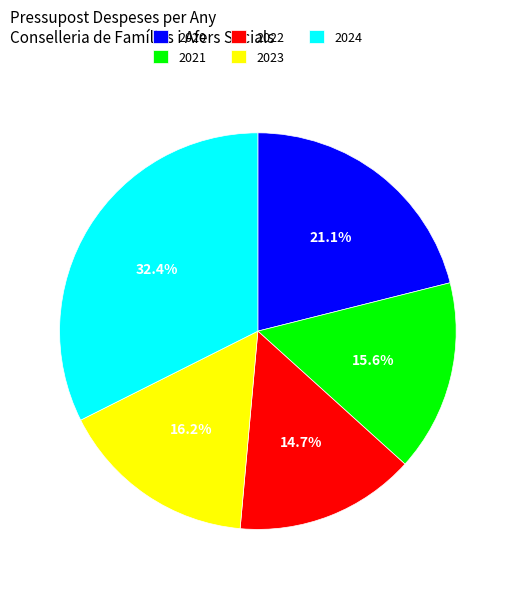

The 2021 slice represents 16% of the pie. True or false?

True